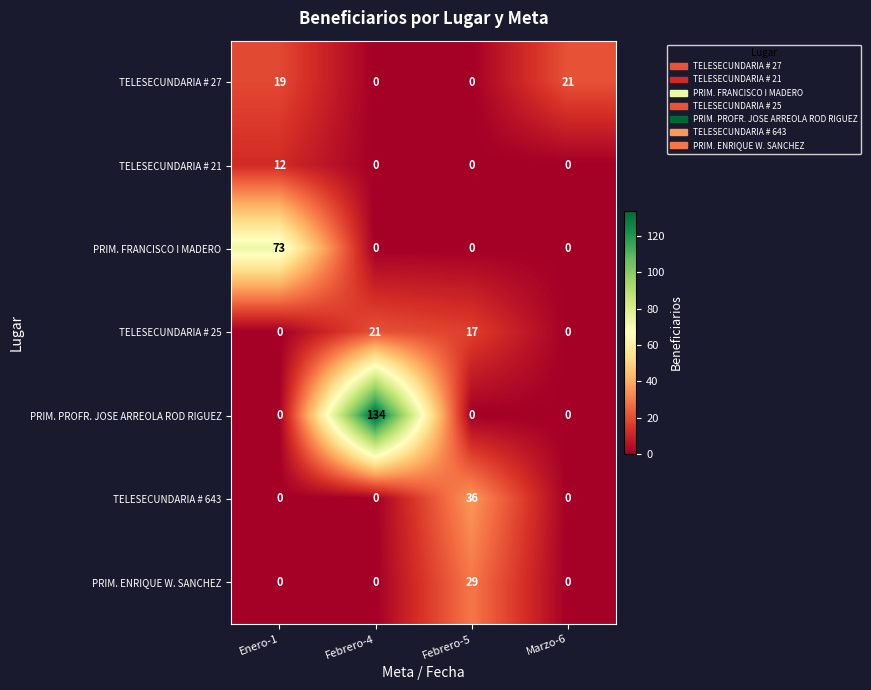

What is the difference between the TELESECUNDARIA # 643 values at Febrero-5 and Marzo-6?

36